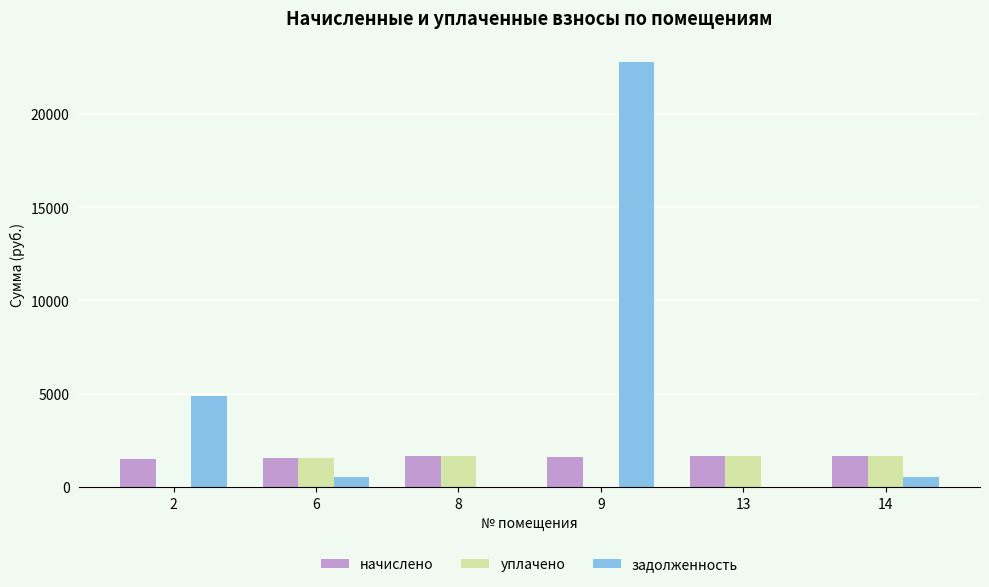

Which series has the largest total across all categories?

задолженность